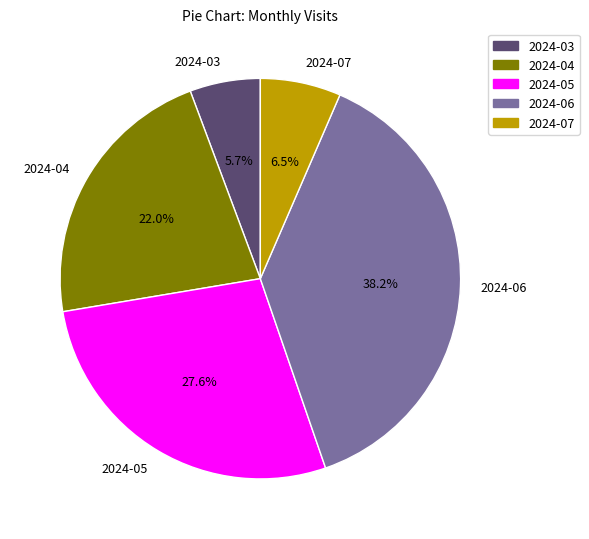

Does any single category account for the majority?

No